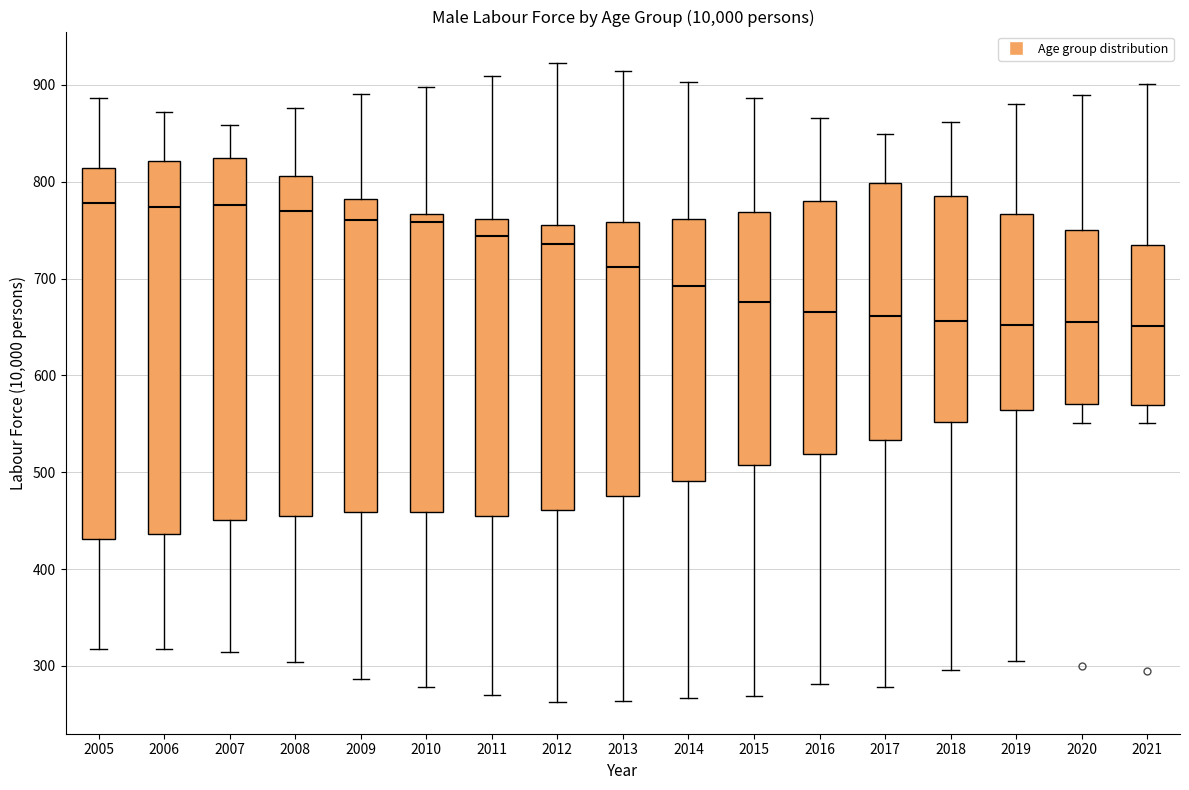

Where is the lower edge of the box at x = 2020 on the y-axis? The values are not printed on the chart, so give them approximately, as read against the axis.

570